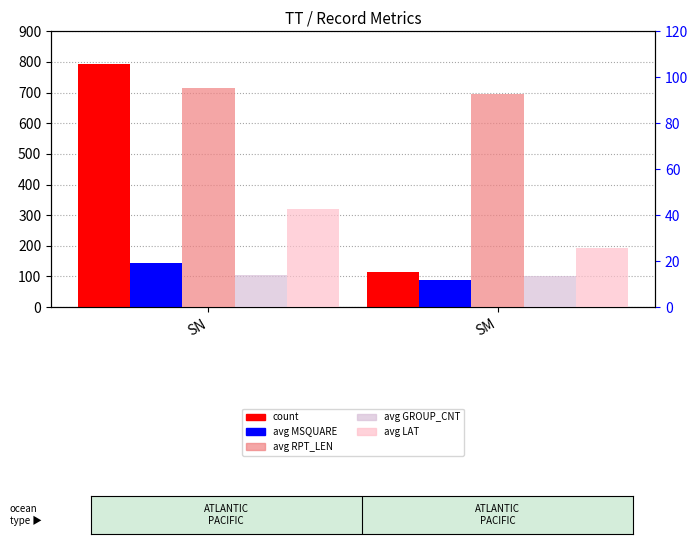

The avg RPT_LEN series shows 48.9 at SN. True or false?

False